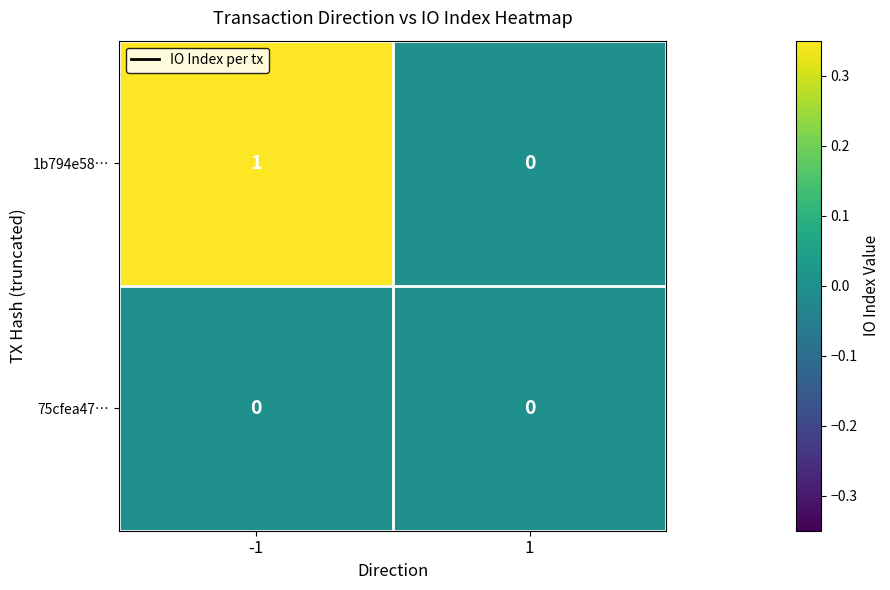

How many series are shown in this chart?

2